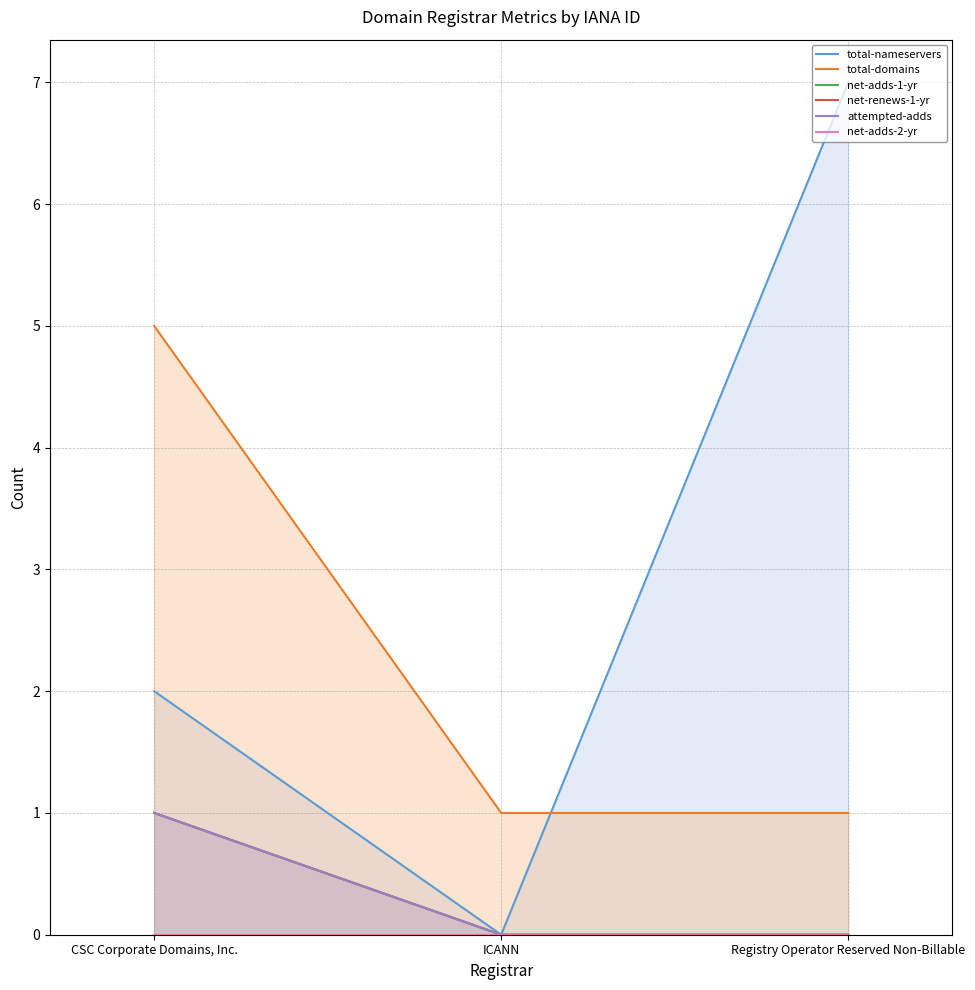

Reading left to right, what are all the values shown in this chart?

total-nameservers: 2	0	7
total-domains: 5	1	1
net-adds-1-yr: 1	0	0
net-renews-1-yr: 1	0	0
attempted-adds: 1	0	0
net-adds-2-yr: 0	0	0